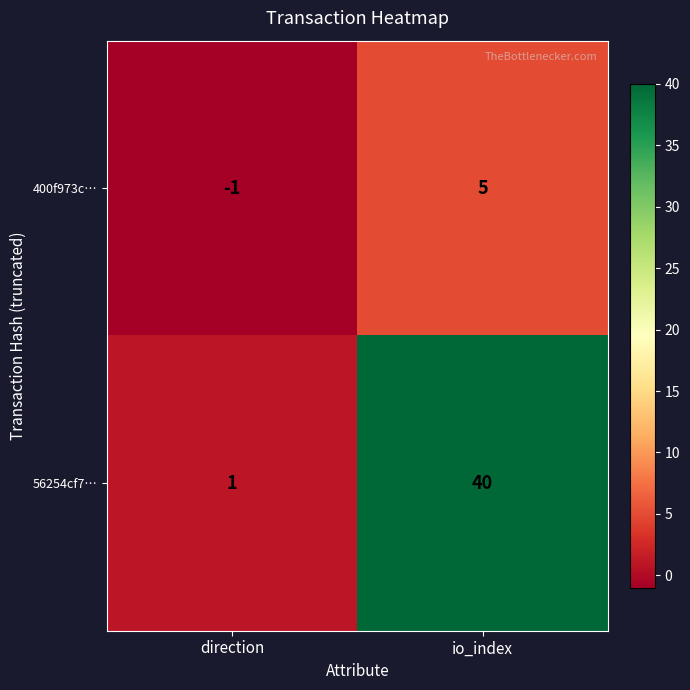

What is the sum of the 56254cf7… values at direction and io_index?

41